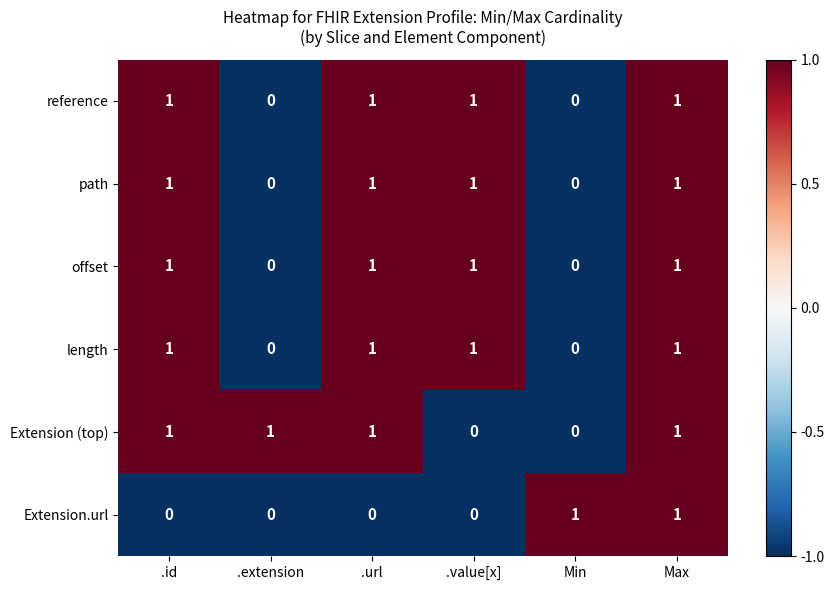

At which category is the sum across all series the highest?

Max